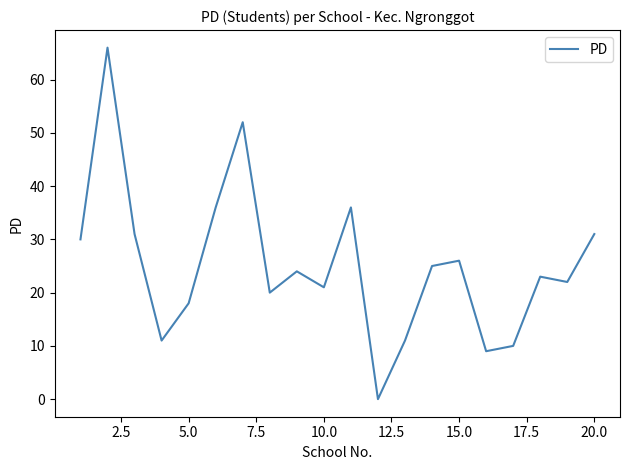

What is the greatest value displayed?

66